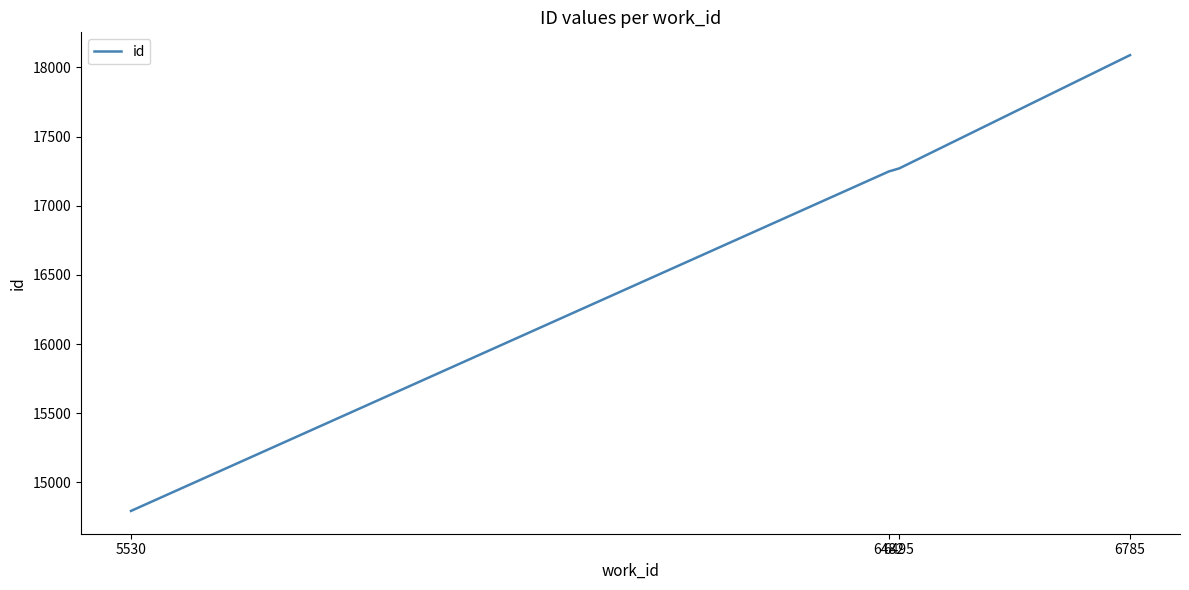

What is the smallest value displayed?

14794